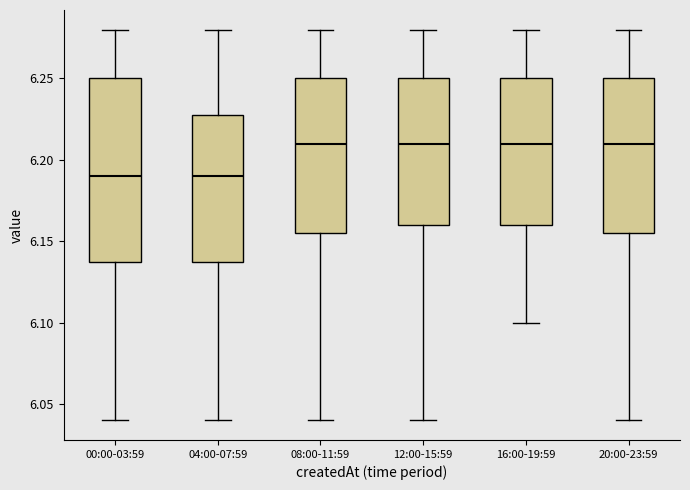

Which box is the tallest, from its lower edge to its upper edge?

00:00-03:59